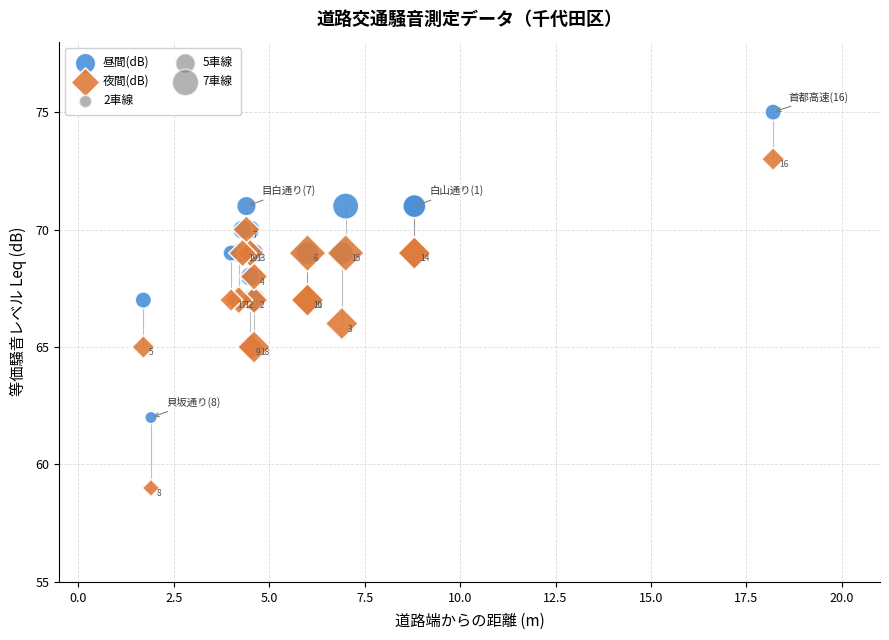

Which series reaches the minimum Y coordinate?

夜間(dB)